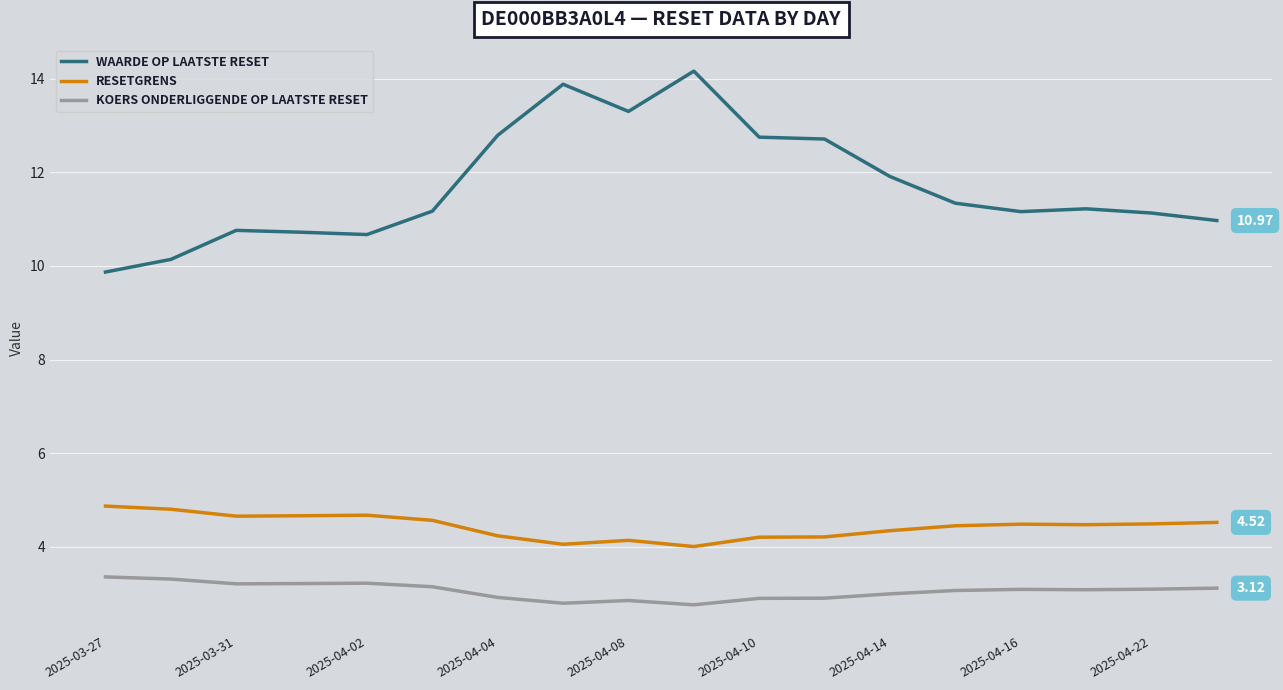

True or false: WAARDE OP LAATSTE RESET has more than 1 interior local peaks.

True